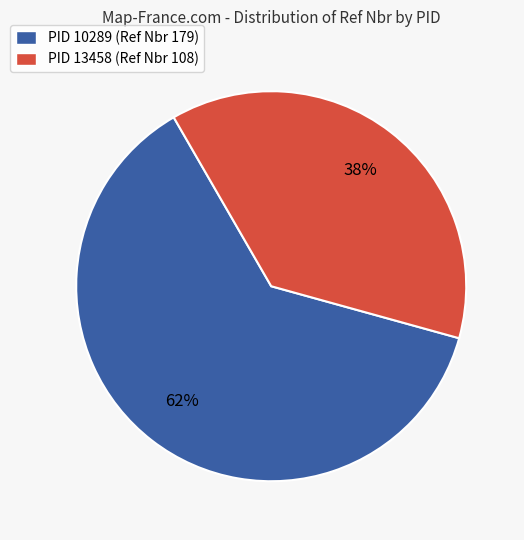

To the nearest percent, what is the combined percentage of PID 13458 (Ref Nbr 108) and PID 10289 (Ref Nbr 179)?

100%